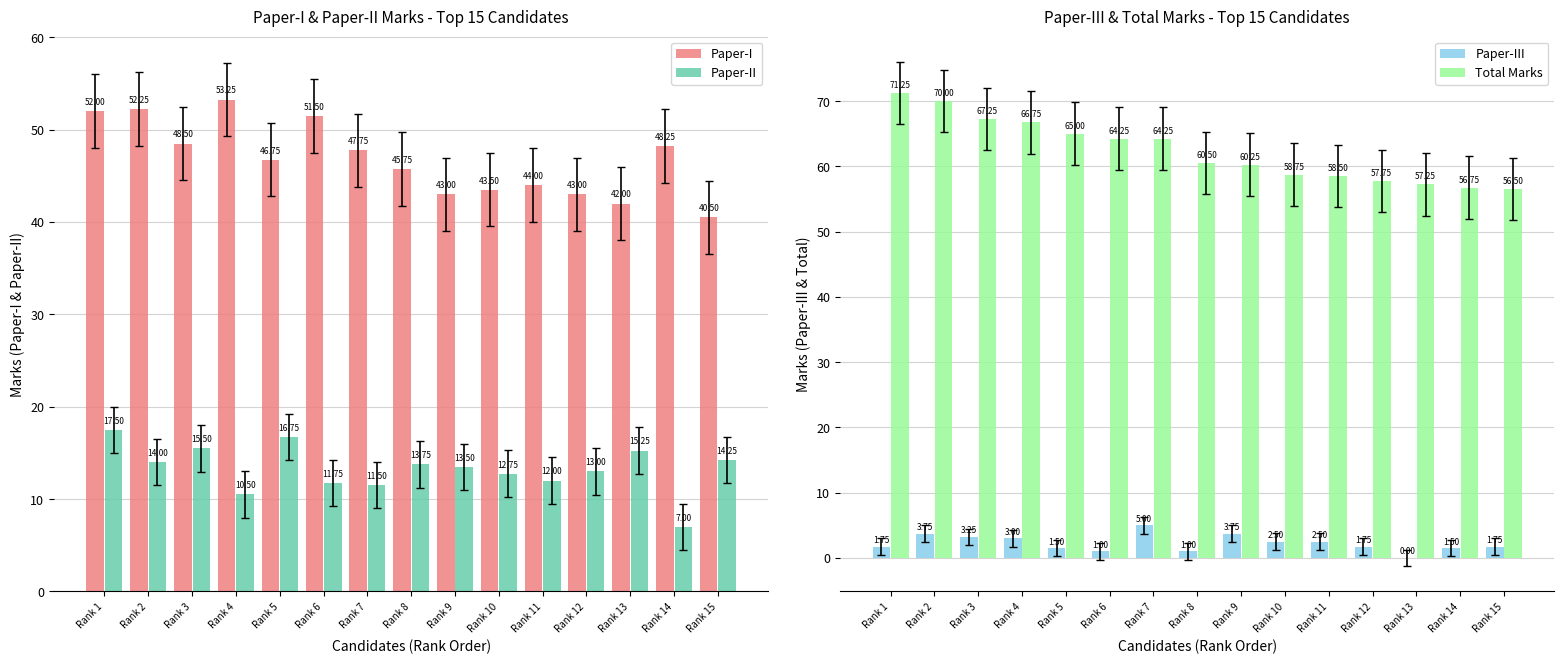

Is it true that Paper-I equals 45.8 at Rank 8?

True